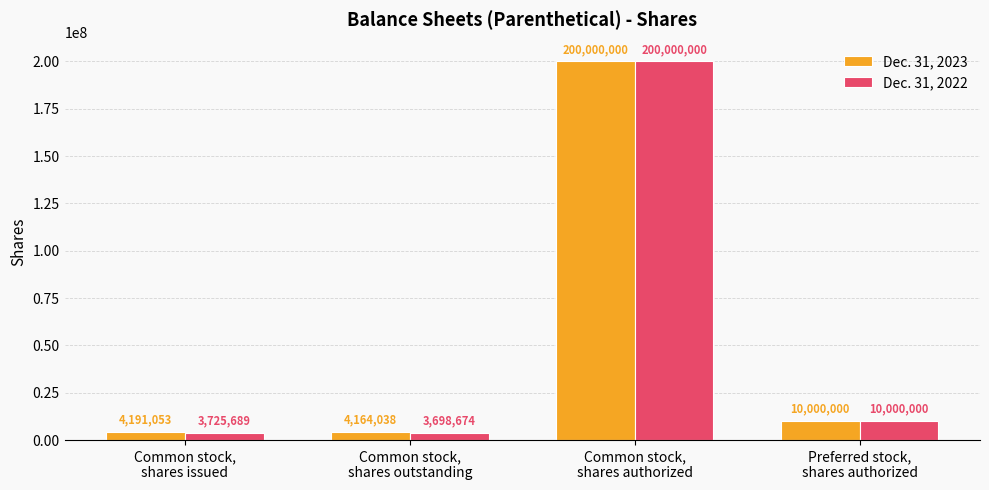

Reading right to left, list all the values displayed in this chart.

Dec. 31, 2023: 10000000	200000000	4164038	4191053
Dec. 31, 2022: 10000000	200000000	3698674	3725689